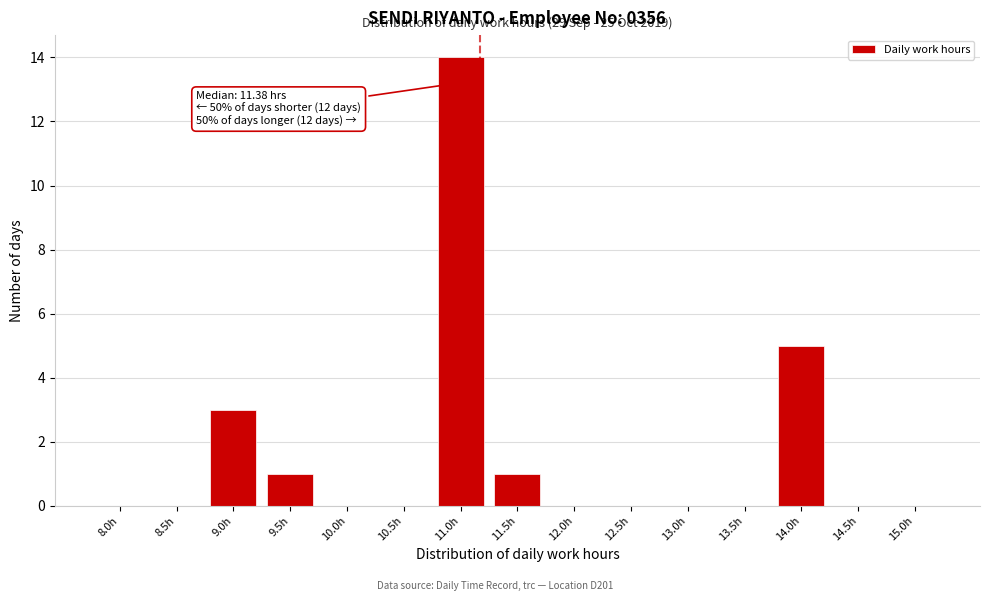

Reading left to right, transcribe all the data shown in this chart.

8.0h=0	8.5h=0	9.0h=3	9.5h=1	10.0h=0	10.5h=0	11.0h=14	11.5h=1	12.0h=0	12.5h=0	13.0h=0	13.5h=0	14.0h=5	14.5h=0	15.0h=0